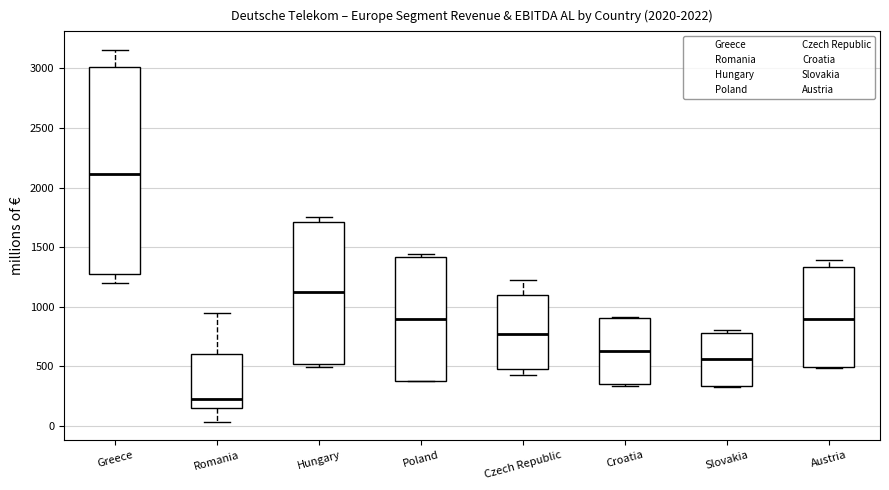

Comparing the boxes themselves (not the whiskers), which one is the tallest?

Greece